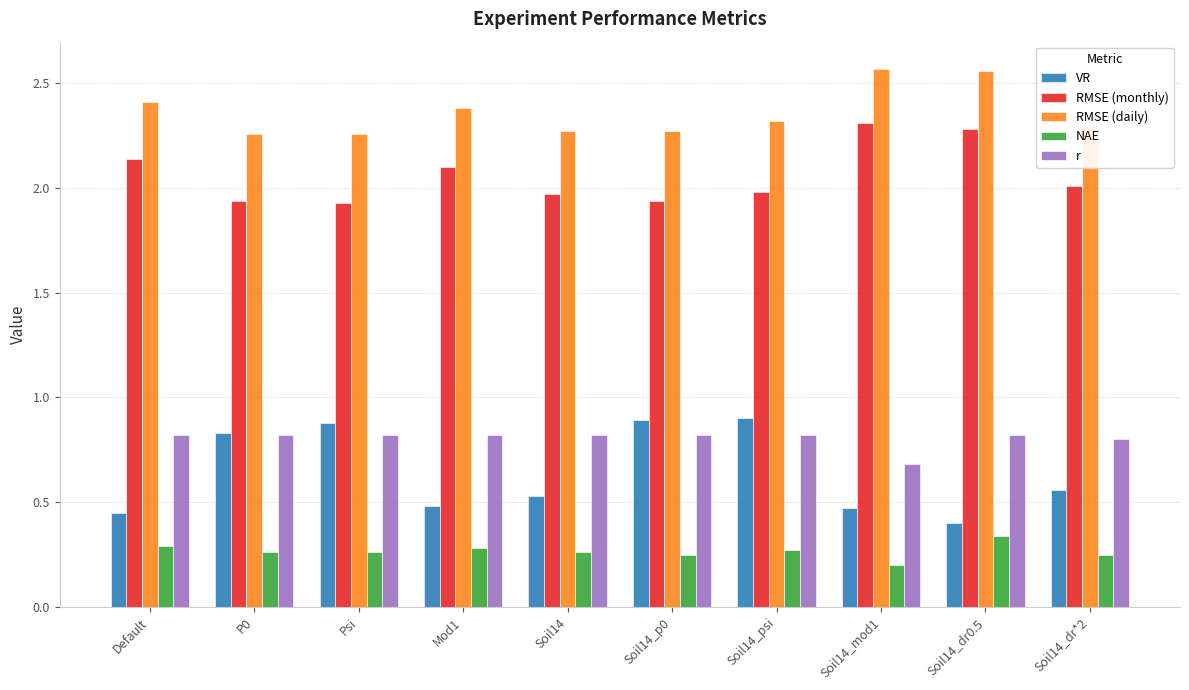

What is the label of the 1st bar from the right?

Soil14_dr*2